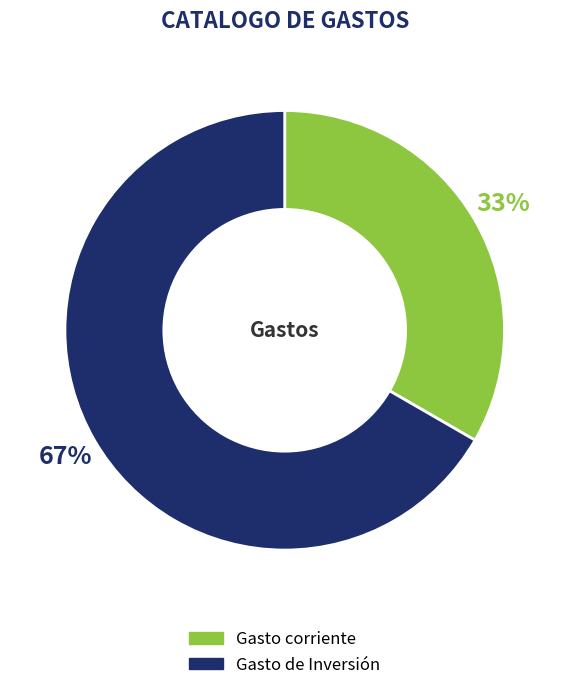

Is it true that Gasto corriente is 21% of the pie?

False